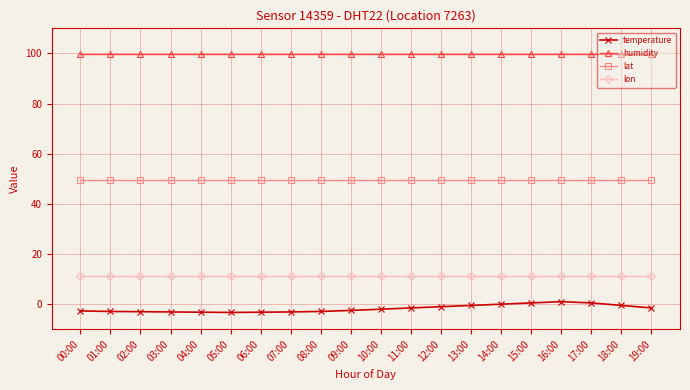

What is the label of the 13th point from the left?

12:00